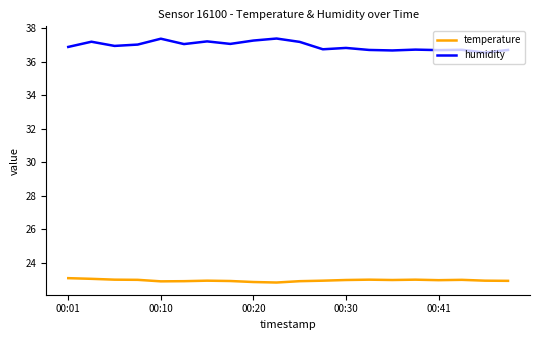

True or false: humidity and temperature intersect in this chart.

False